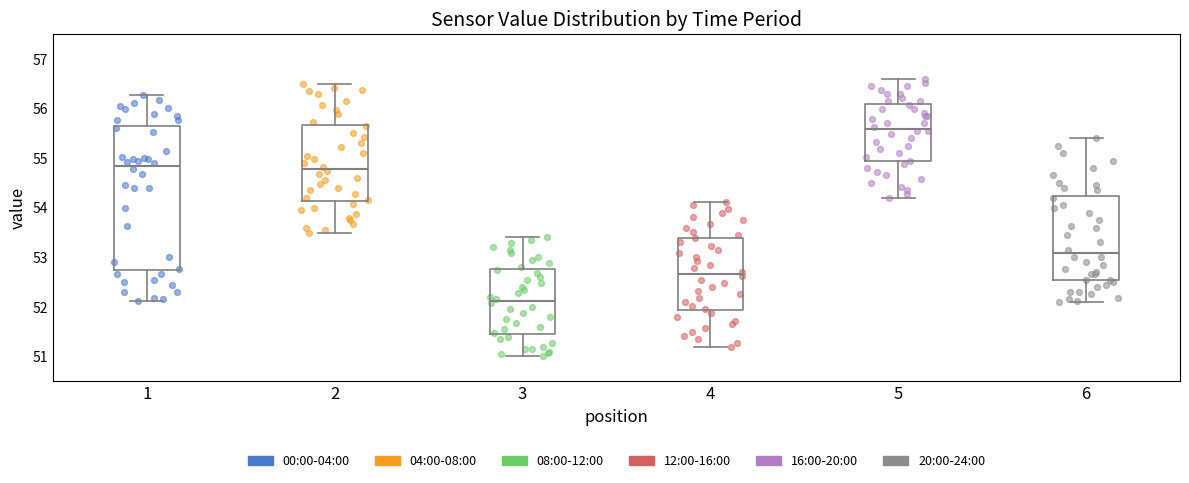

Which box is the tallest, from its lower edge to its upper edge?

1